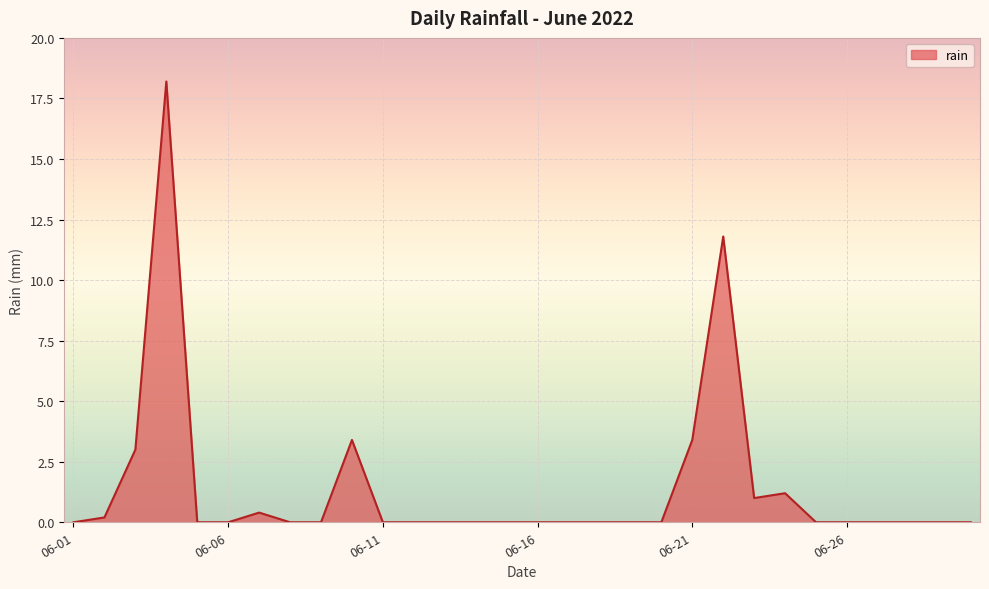

True or false: the data has more than 2 interior local peaks.

True